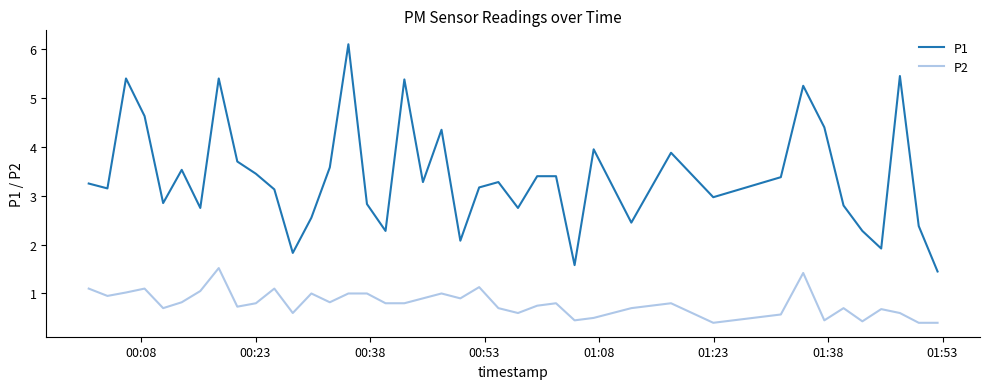

Rank the series by their average value, from lowest to highest.

P2, P1